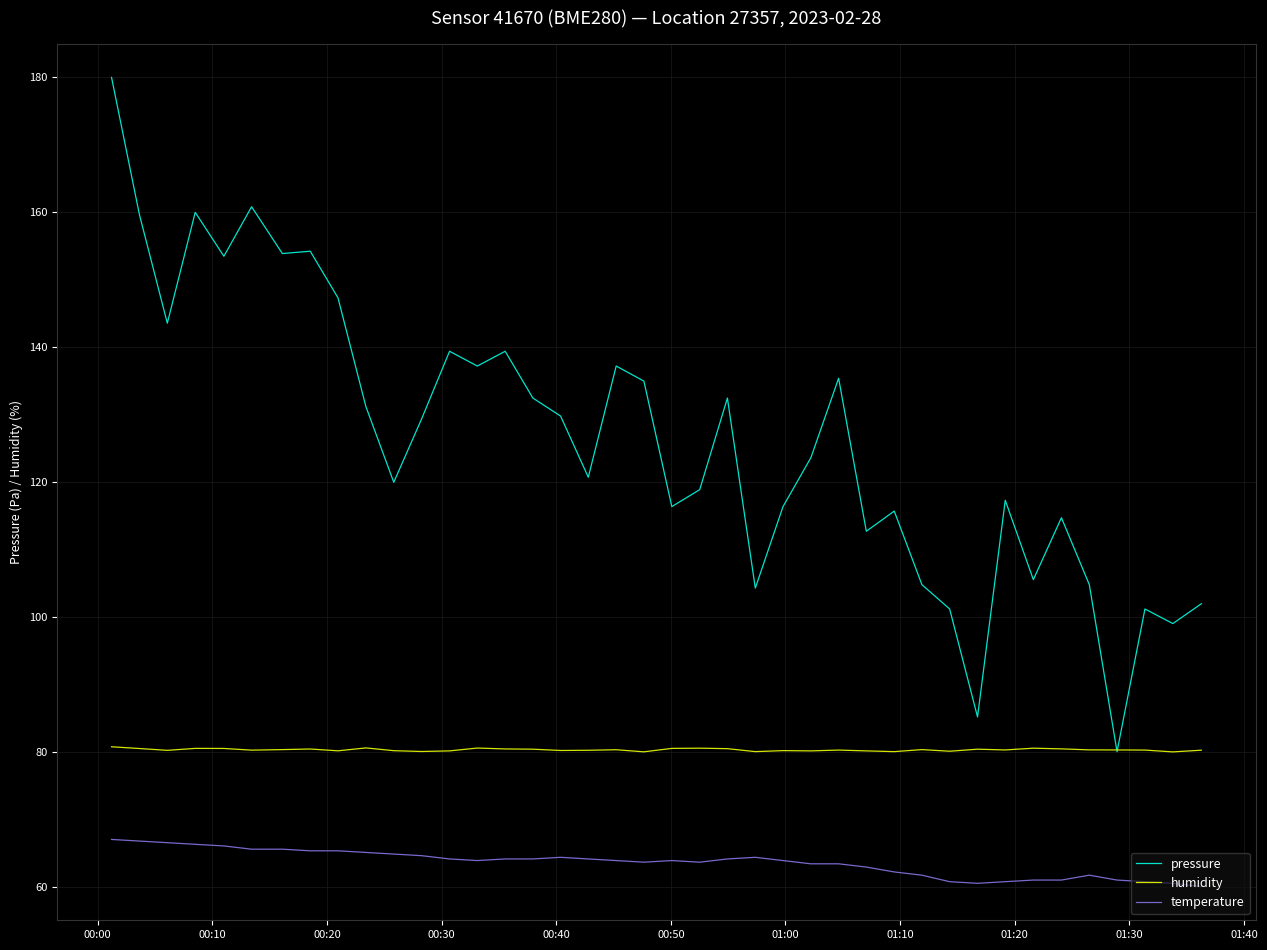

Which series has the widest spread of values?

pressure